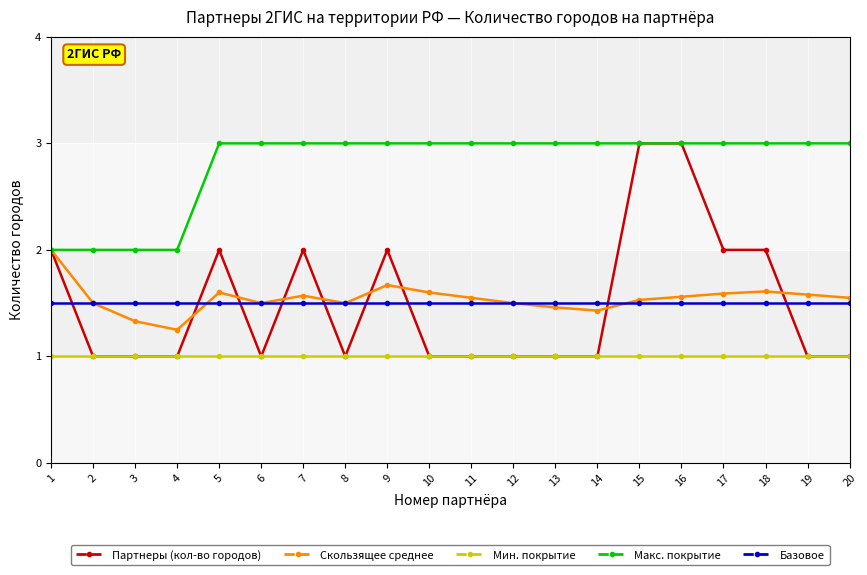

Which series has the largest range (max minus min)?

Партнеры (кол-во городов)